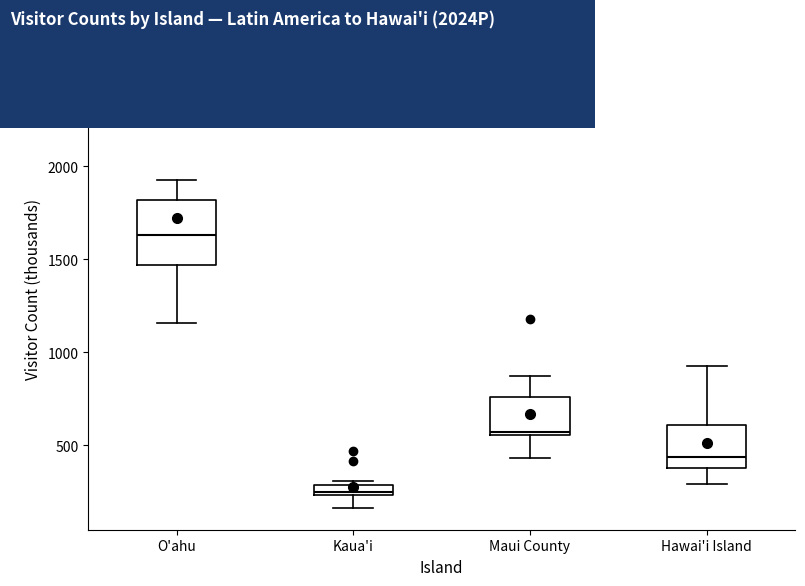

Comparing the boxes themselves (not the whiskers), which one is the tallest?

O'ahu